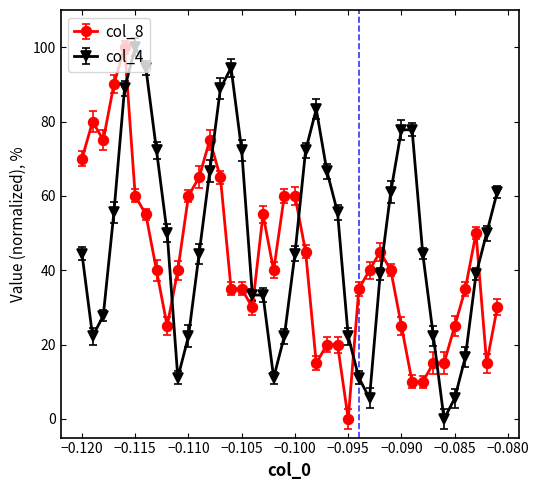

True or false: col_4 and col_8 intersect in this chart.

True